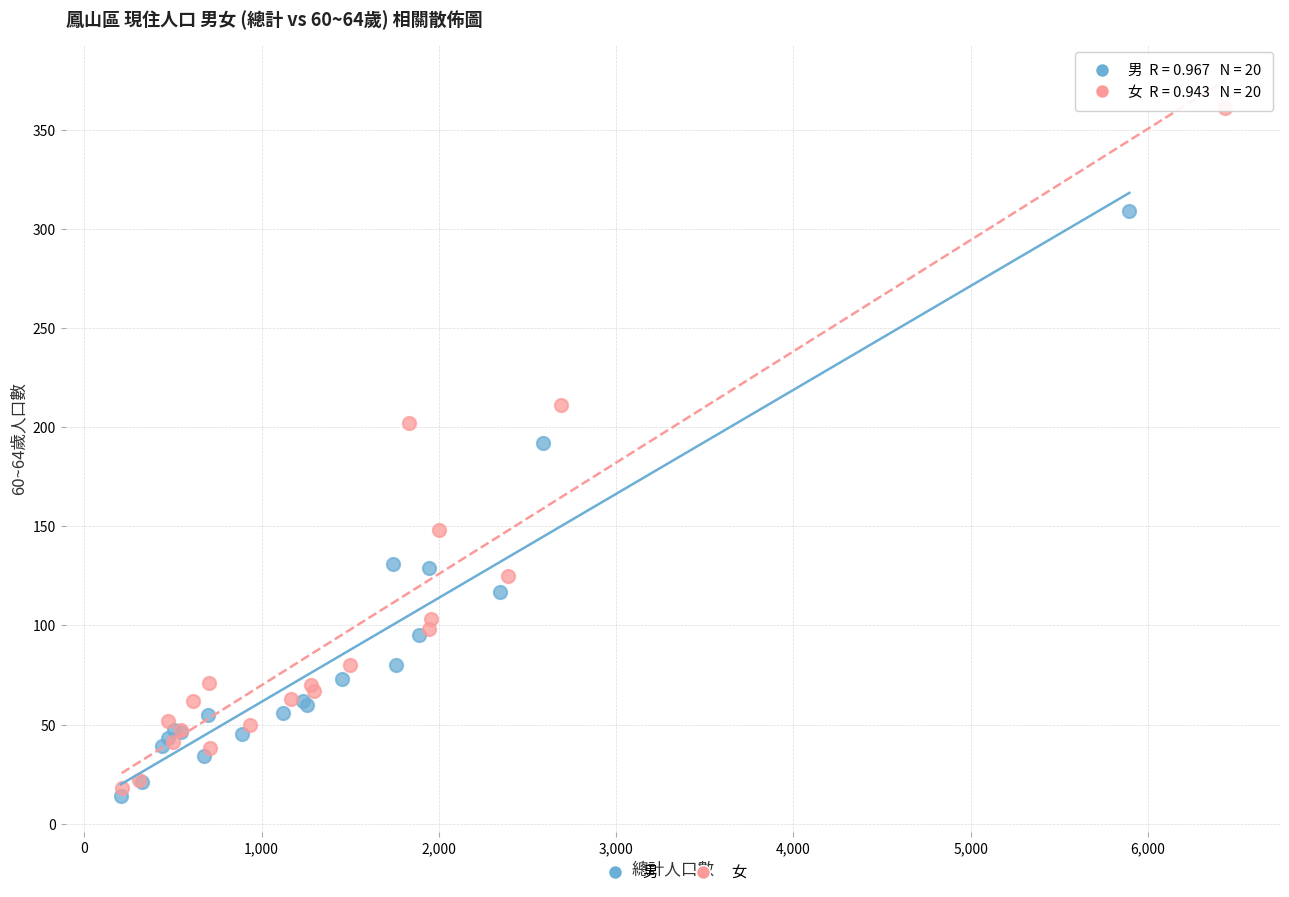

Which series has the widest spread of Y values?

女